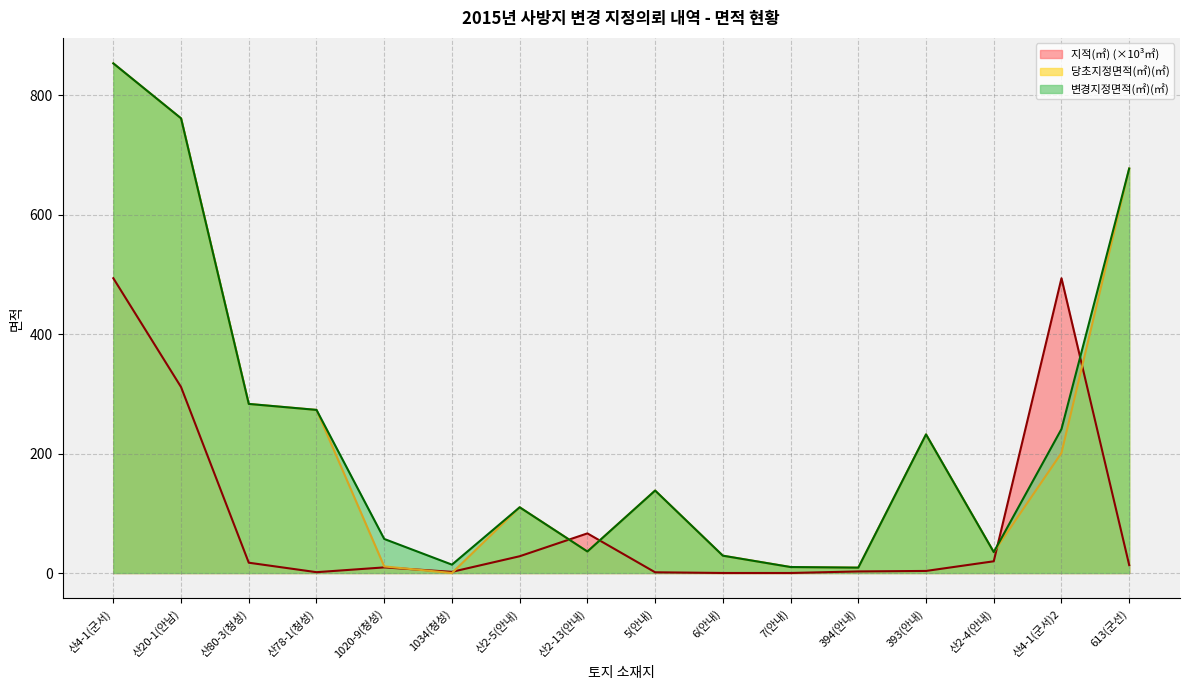

What position from the left is 1034(청성)?

6